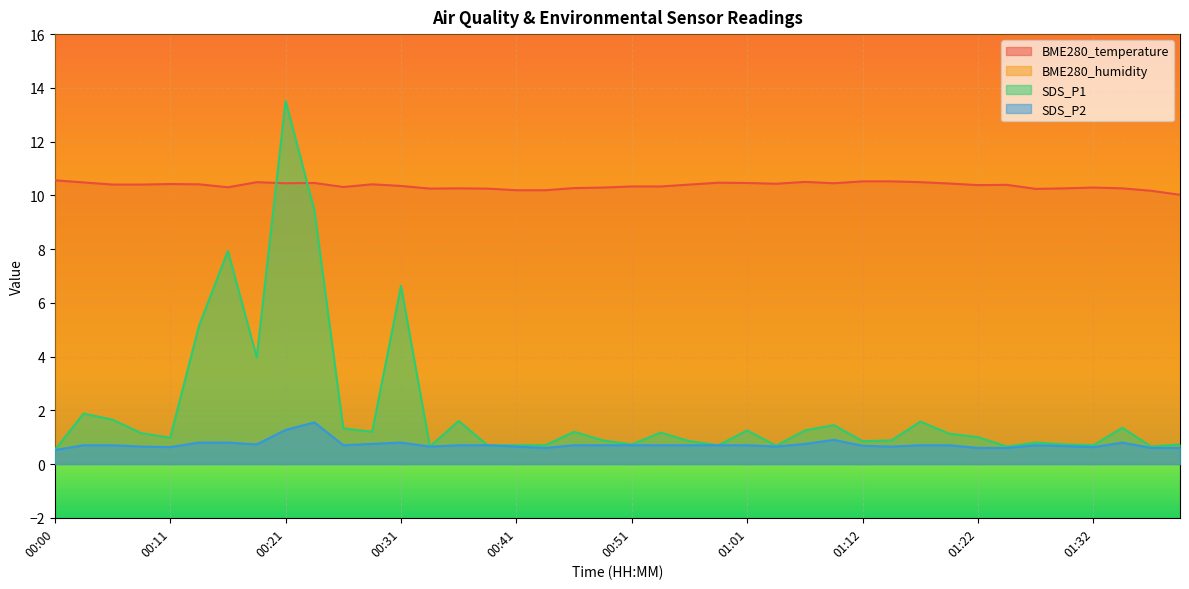

True or false: SDS_P1 and SDS_P2 cross at least once.

False